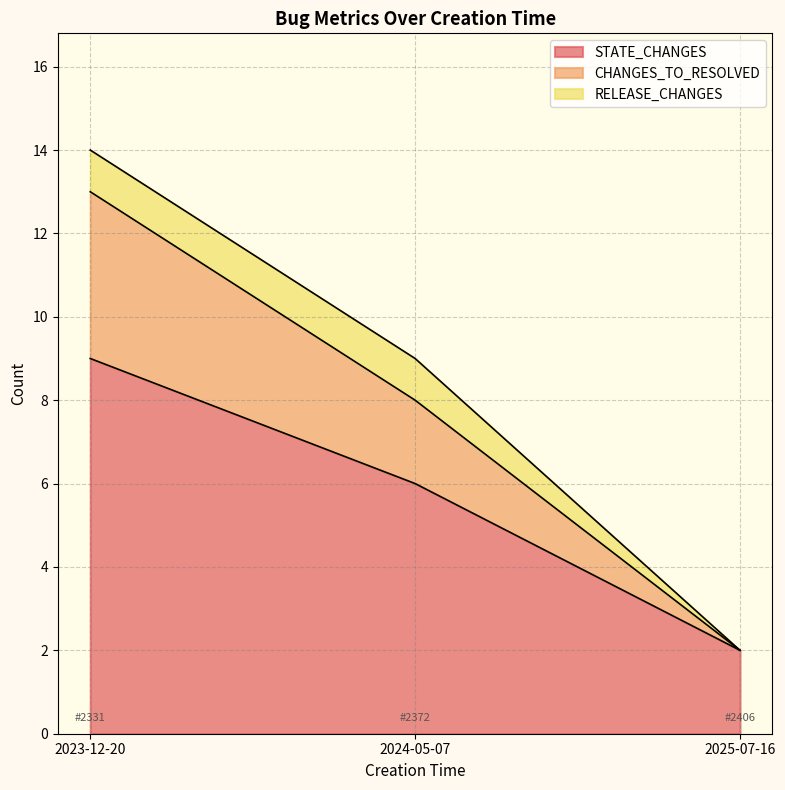

How many lines are shown in the chart?

3